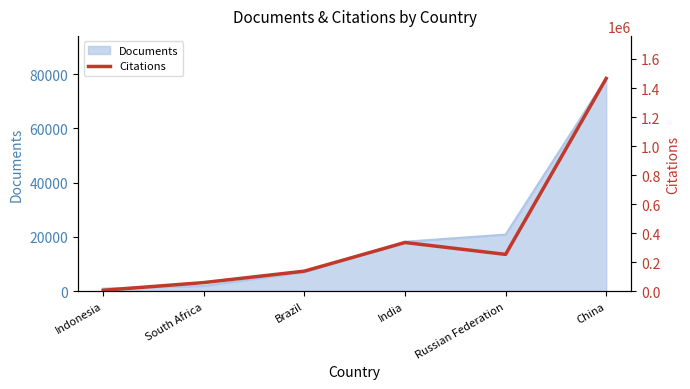

List the labels in order of value, smallest first.

Indonesia, South Africa, Brazil, Russian Federation, India, China